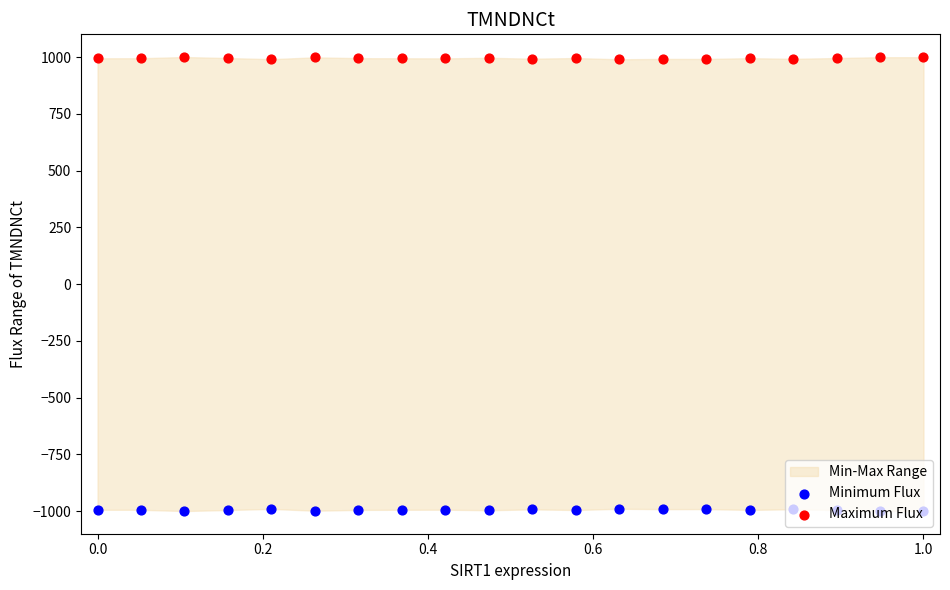

Which series contains the highest Y value?

Maximum Flux